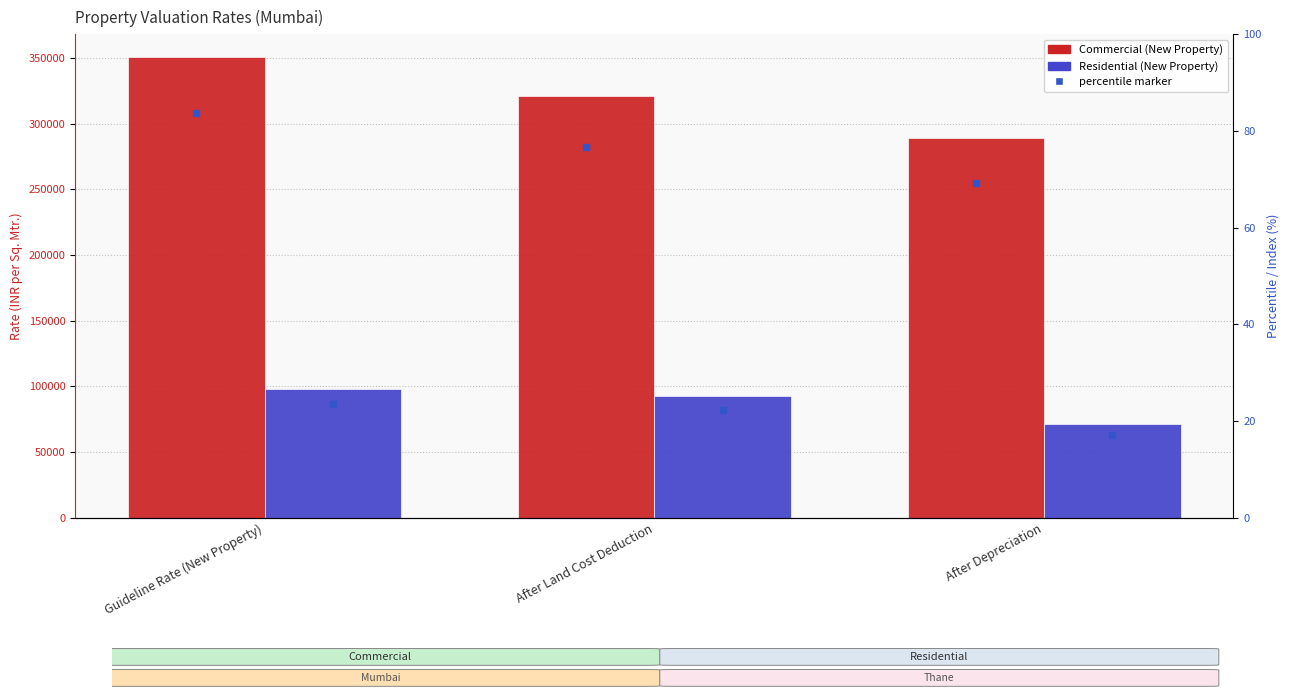

Rank the series at After Land Cost Deduction from lowest to highest value.

Residential (New Property), Commercial (New Property)